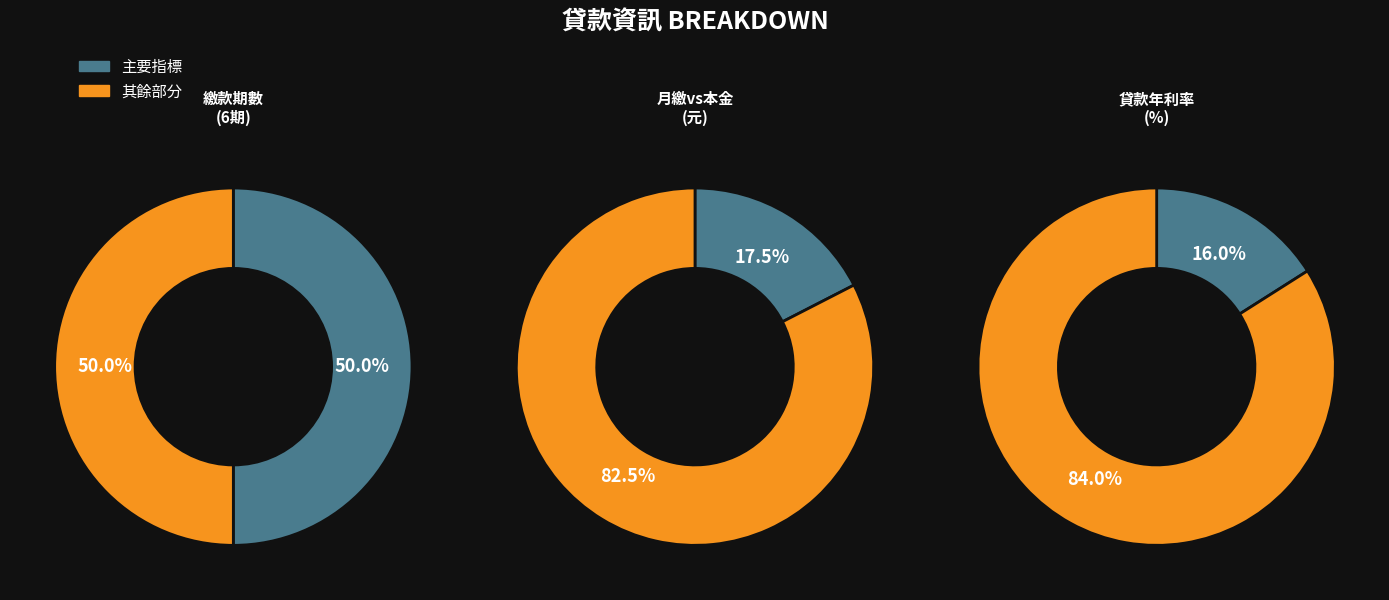

What is the change in value from 每月繳款金額 to 貸款本金?

+17335.0